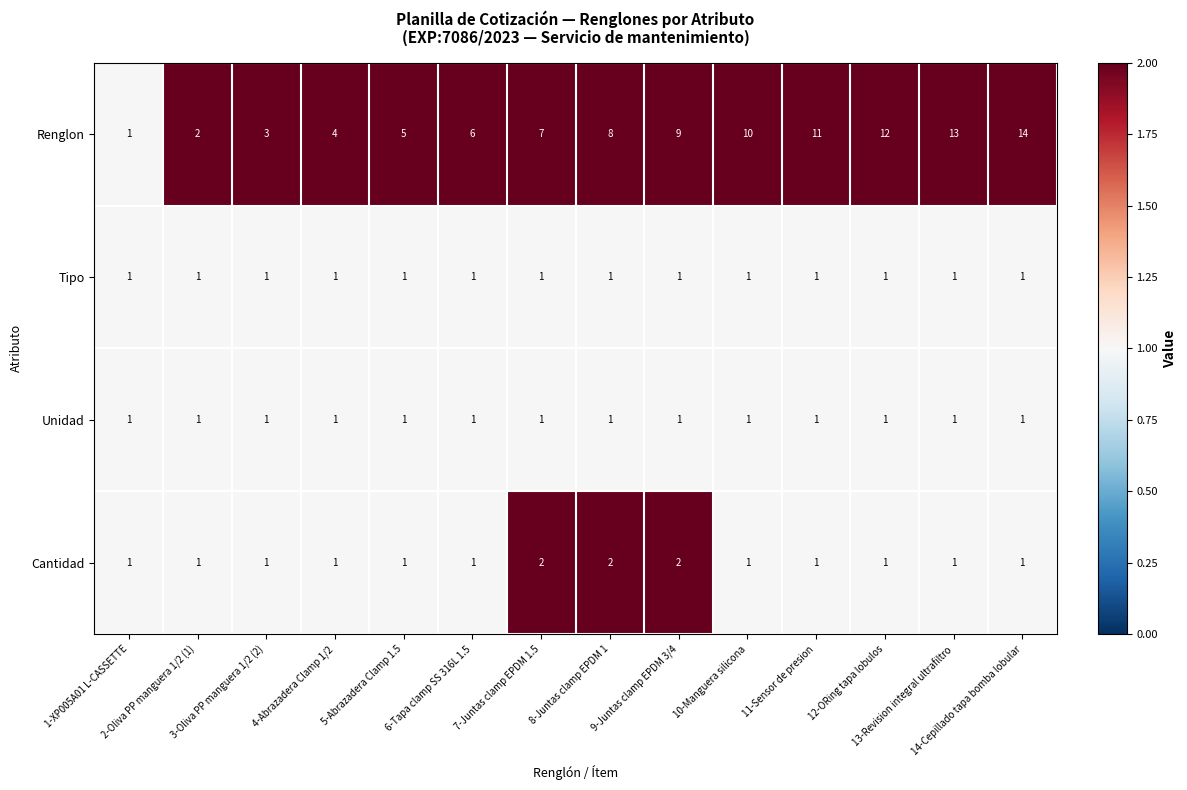

How many Cantidad values are between 1 and 2?

14